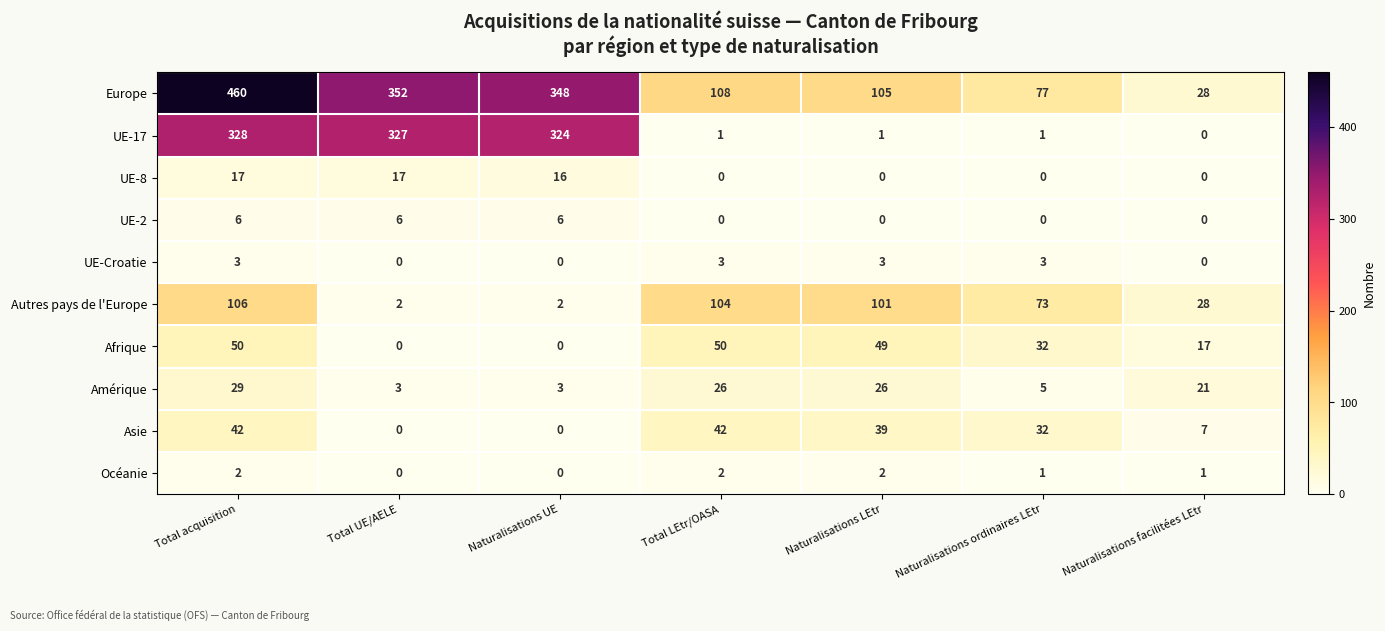

Count the number of data series in this chart.

10